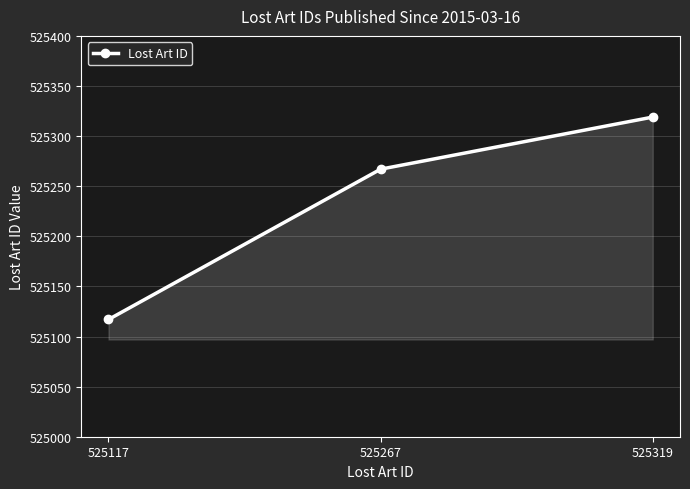

What is the ratio of the value at 525267 to the value at 525117?

1.0